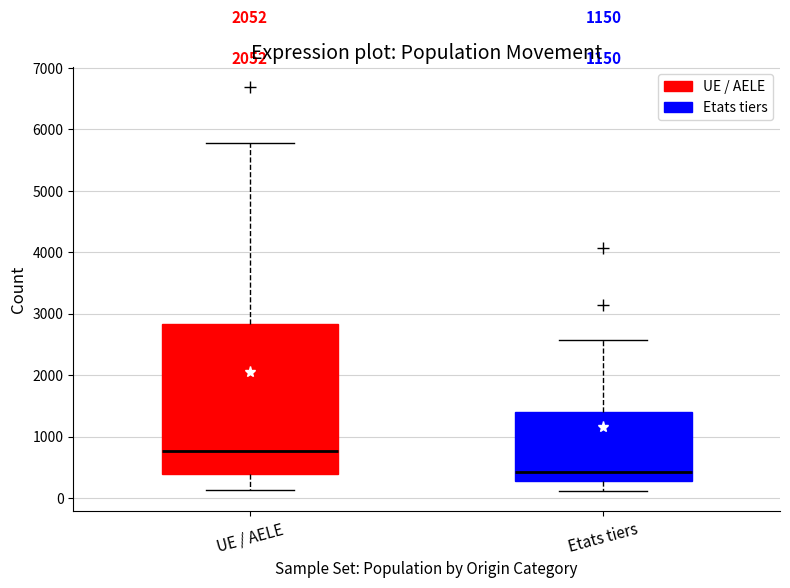

Reading left to right, read every box against the y-axis: the position of its median line, the range the box covers, and the ends of its whiskers. The values are not printed on the chart, so give them approximately, as read against the axis.

UE / AELE: median 800, box 400 to 2800, whiskers 100 to 5800
Etats tiers: median 400, box 300 to 1400, whiskers 100 to 2600